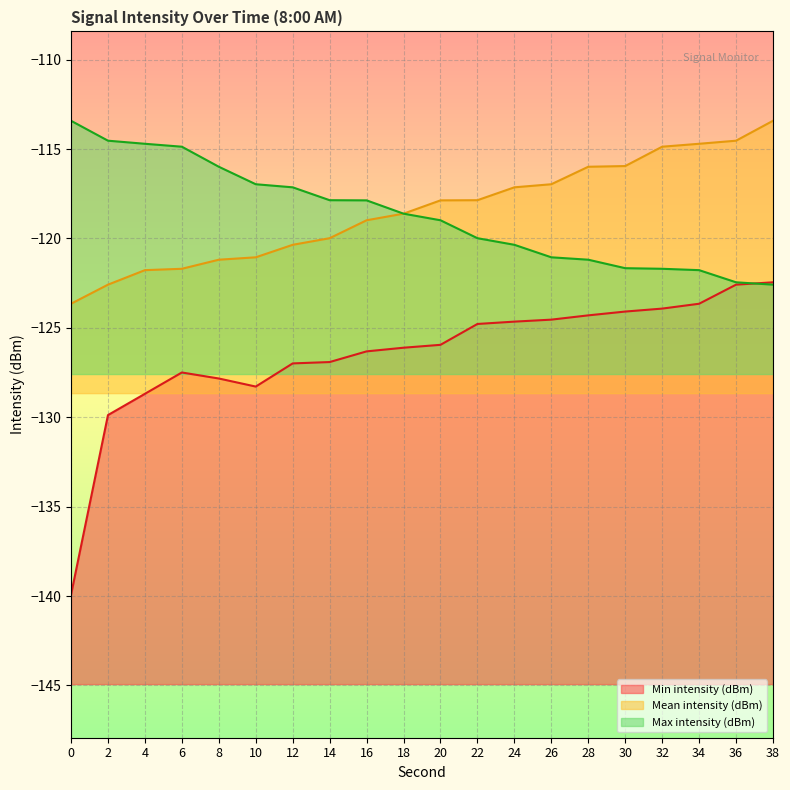

In Min intensity (dBm), how many points are lower than both neighbors (excluding endpoints)?

1